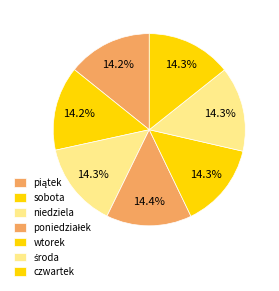

To the nearest percent, what portion does niedziela represent?

14%